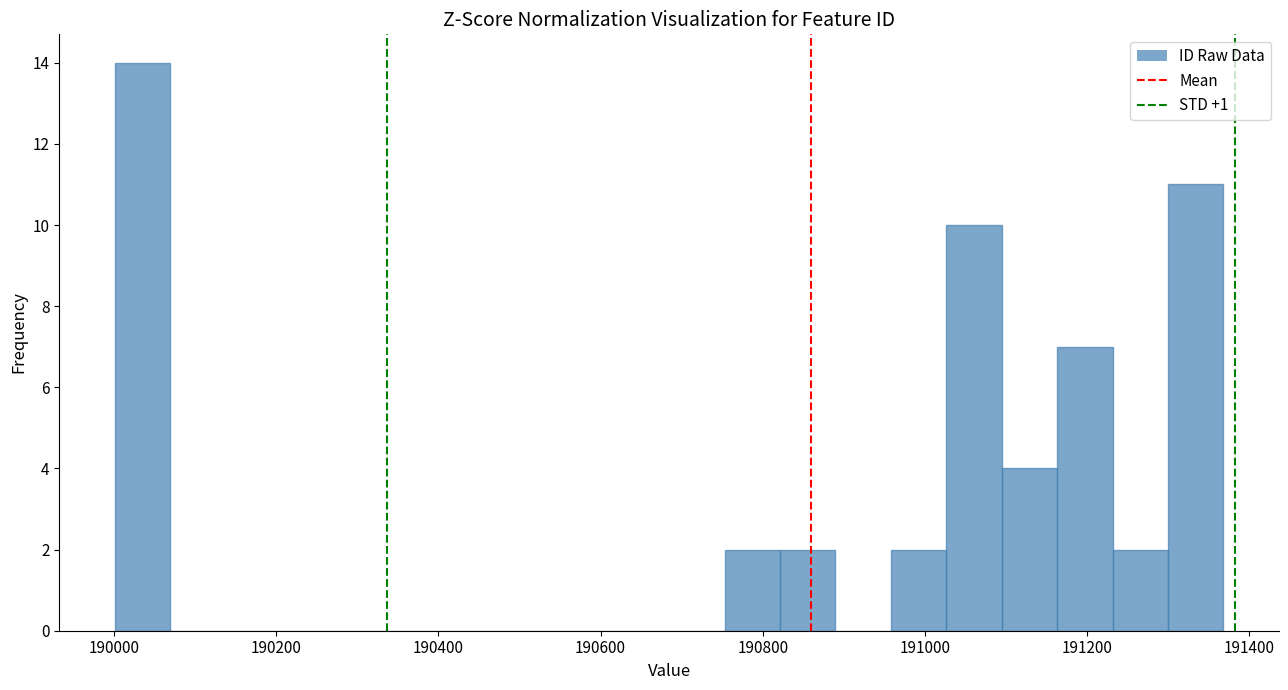

Read against the x-axis, roughly where is the centre of the tallest bar?

190040